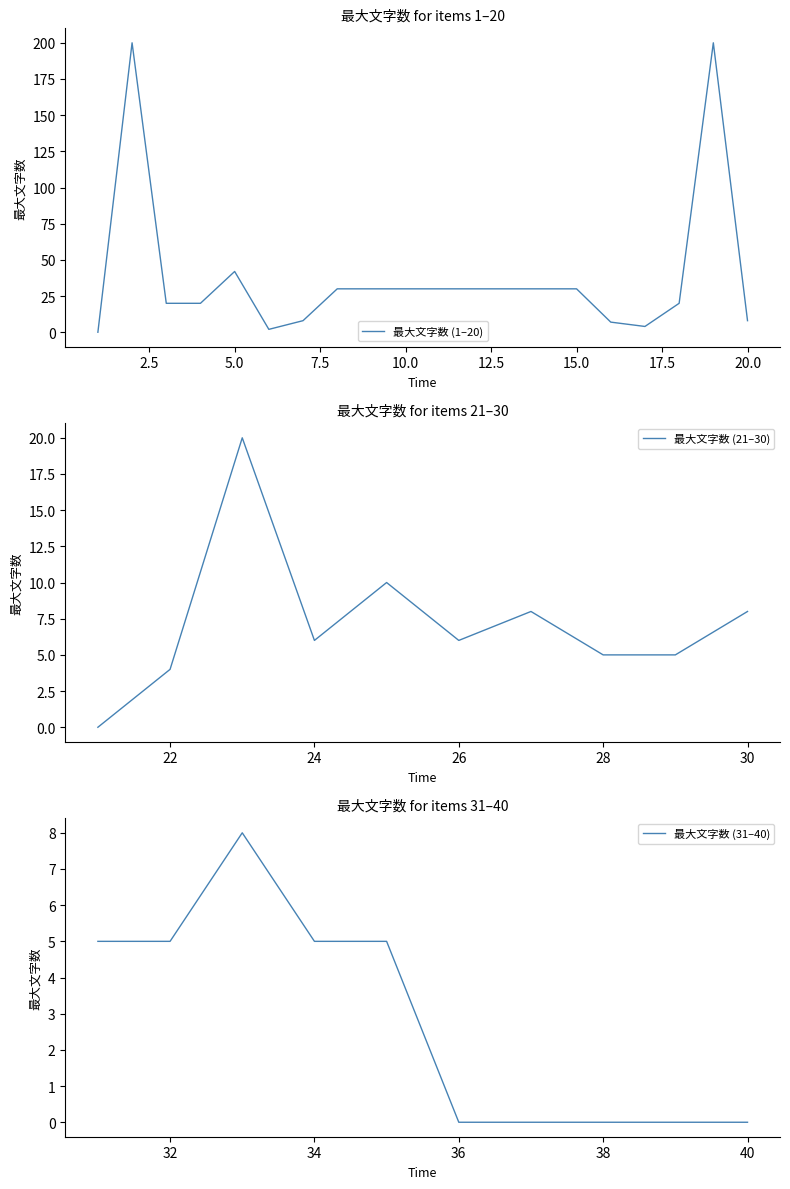

Which label corresponds to the largest value in the chart?

2